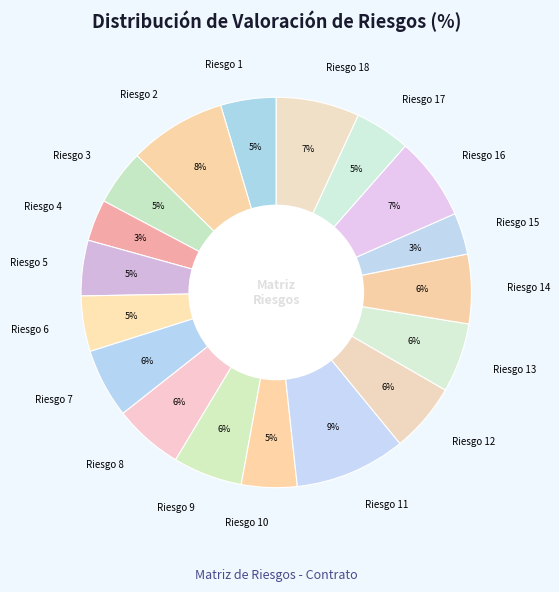

True or false: Riesgo 5 accounts for 12% of the total.

False